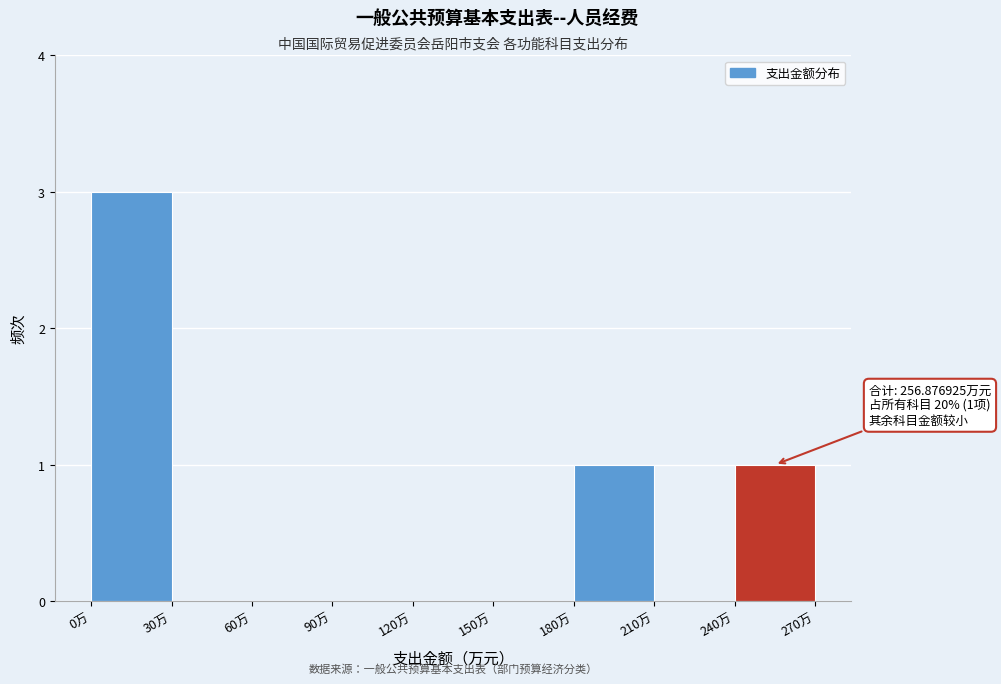

Over which range of the x-axis is the bar tallest?

0 to 30